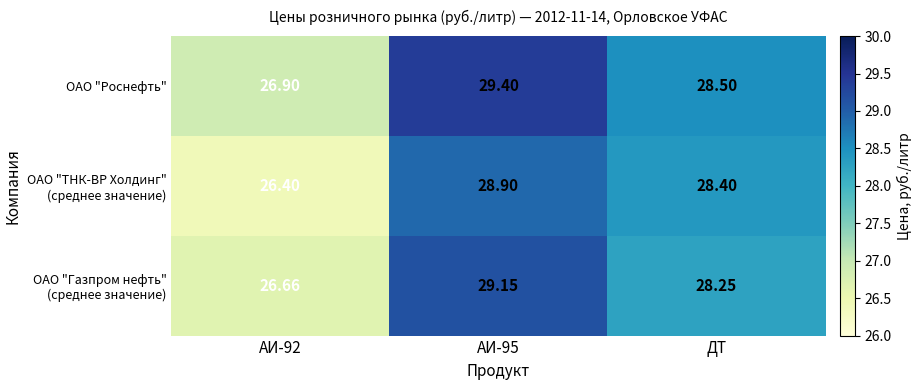

At which label is ОАО "Роснефть" closest to 28?

ДТ